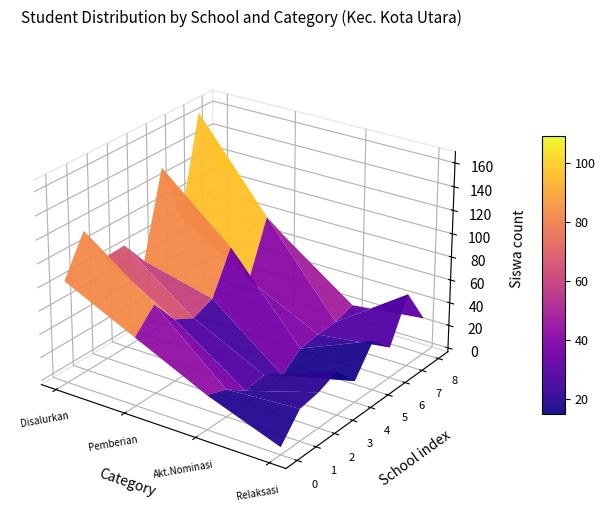

The SDN NO. 94 KOTA UTARA GORONTALO series shows 22 at Disalurkan. True or false?

False